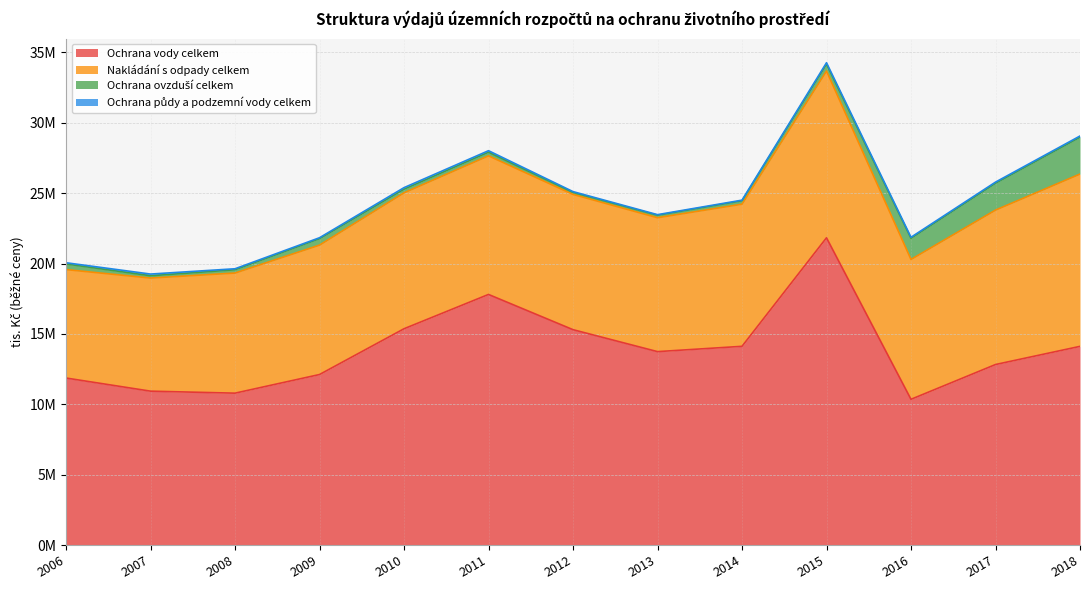

True or false: Ochrana půdy a podzemní vody celkem and Ochrana vody celkem intersect in this chart.

False